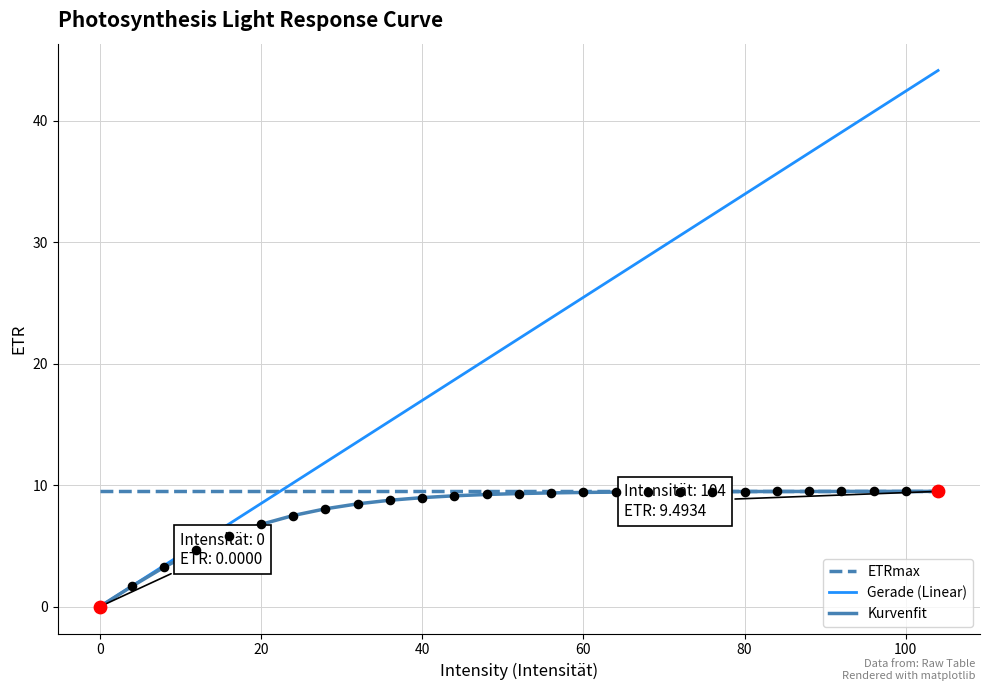

Which series has the largest total across all categories?

Gerade (Linear)